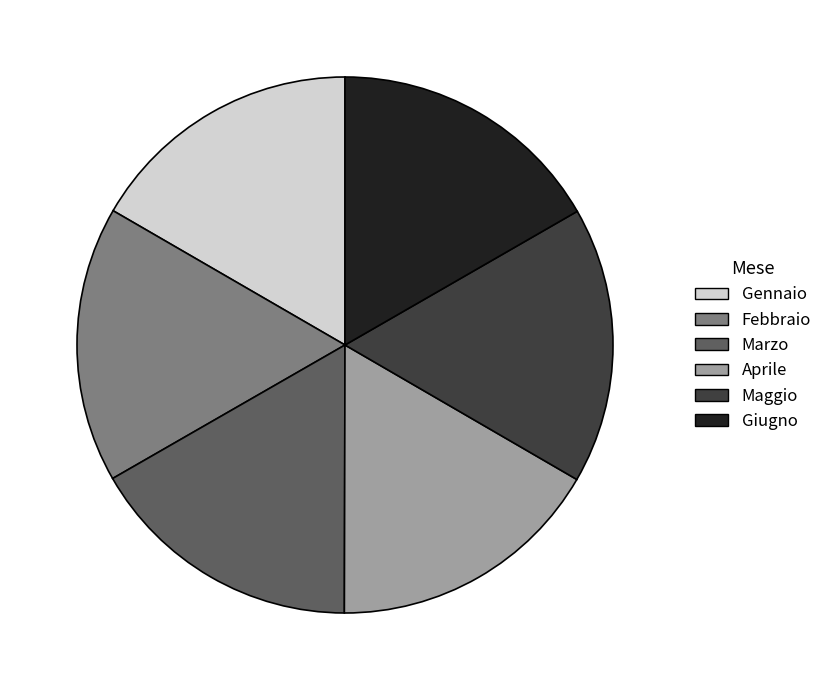

The Febbraio slice represents 17% of the pie. True or false?

True